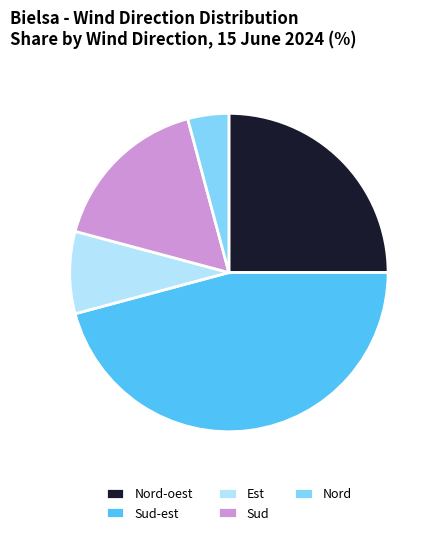

Is there any slice that represents more than half of the pie?

No